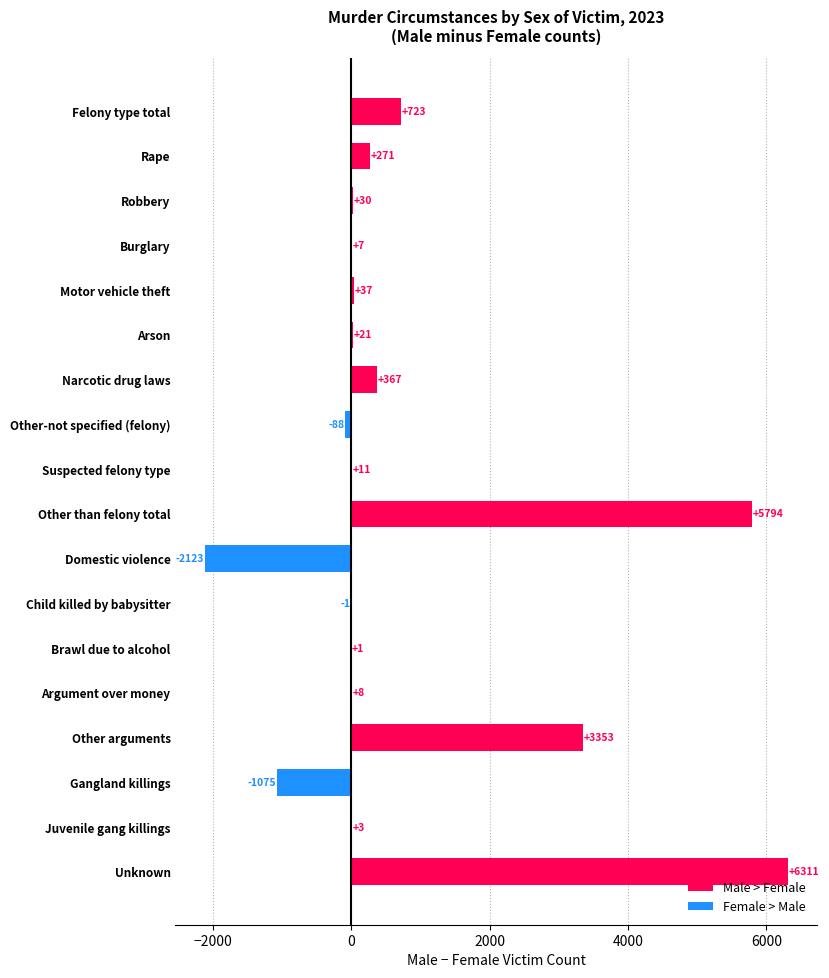

Reading top to bottom, extract all data points from this chart.

Felony type total=723	Rape=271	Robbery=30	Burglary=7	Motor vehicle theft=37	Arson=21	Narcotic drug laws=367	Other-not specified (felony)=-88	Suspected felony type=11	Other than felony total=5794	Domestic violence=-2123	Child killed by babysitter=-1	Brawl due to alcohol=1	Argument over money=8	Other arguments=3353	Gangland killings=-1075	Juvenile gang killings=3	Unknown=6311